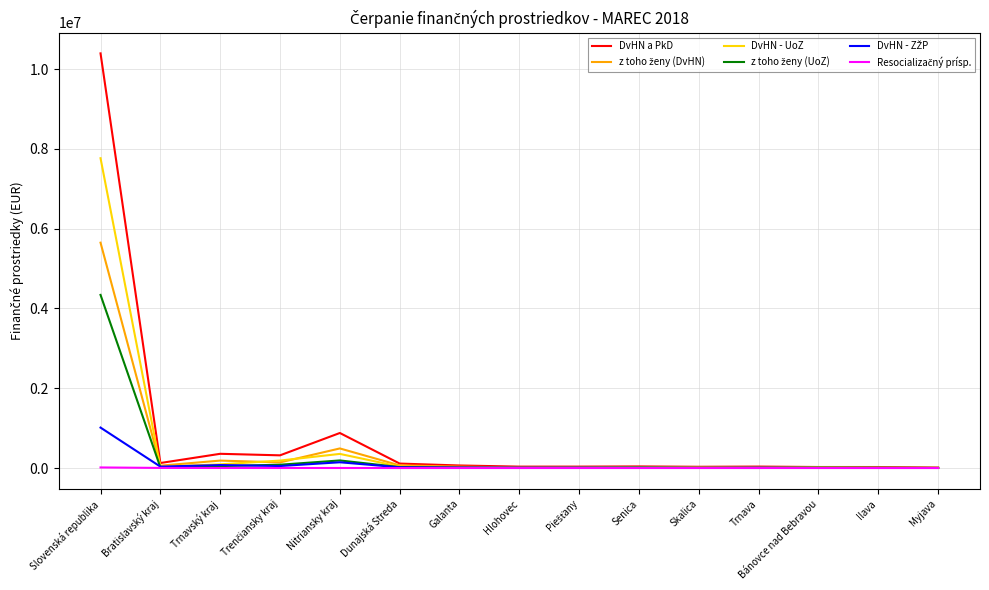

At which label does DvHN a PkD reach its peak?

Slovenská republika